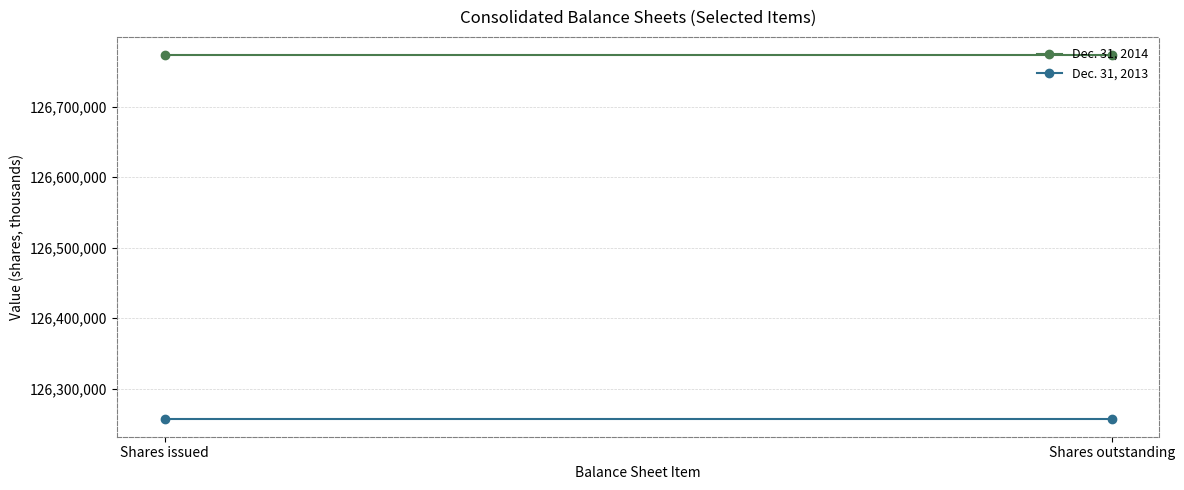

The Dec. 31, 2013 series shows 126257870 at Shares issued. True or false?

True